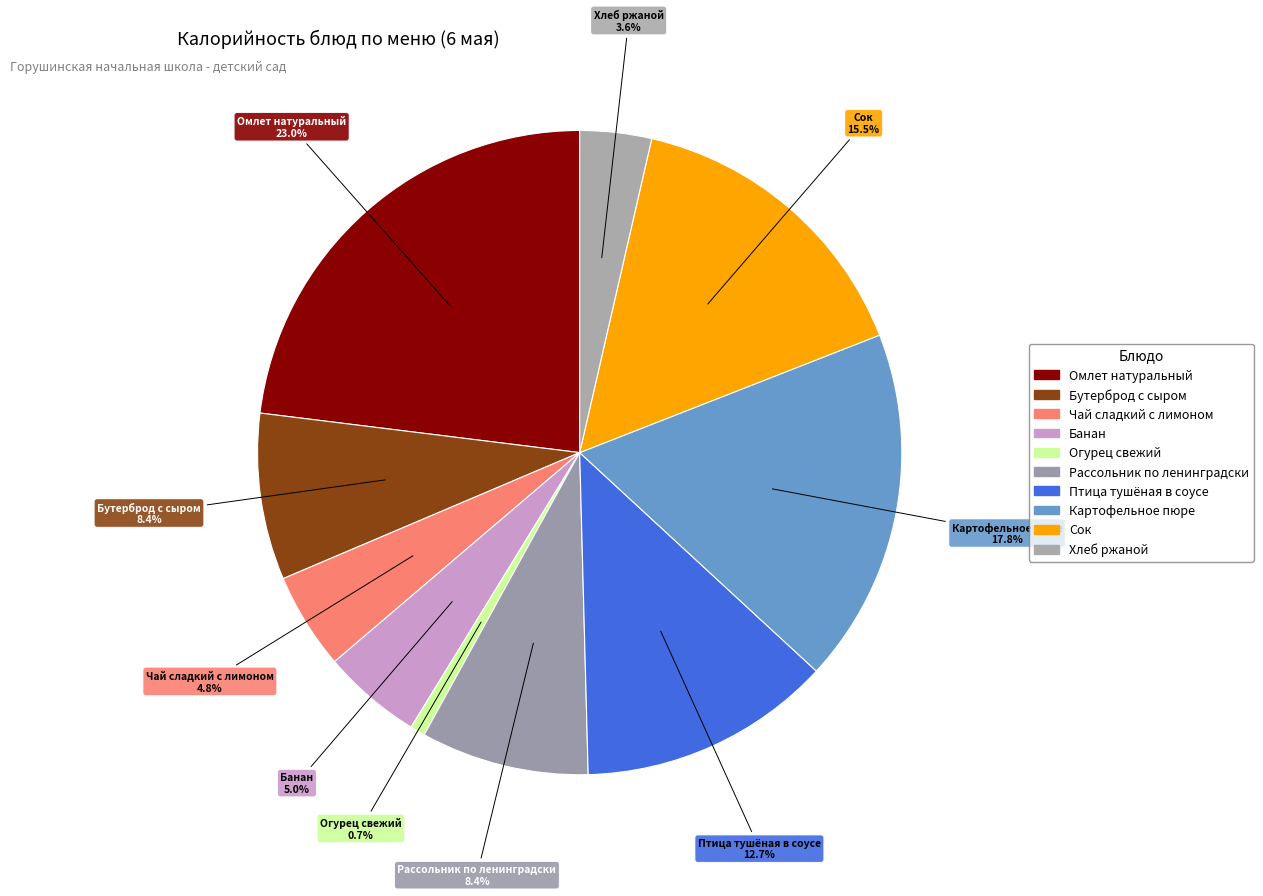

Approximately how many times larger is the value at Хлеб ржаной compared to Рассольник по ленинградски?

0.4